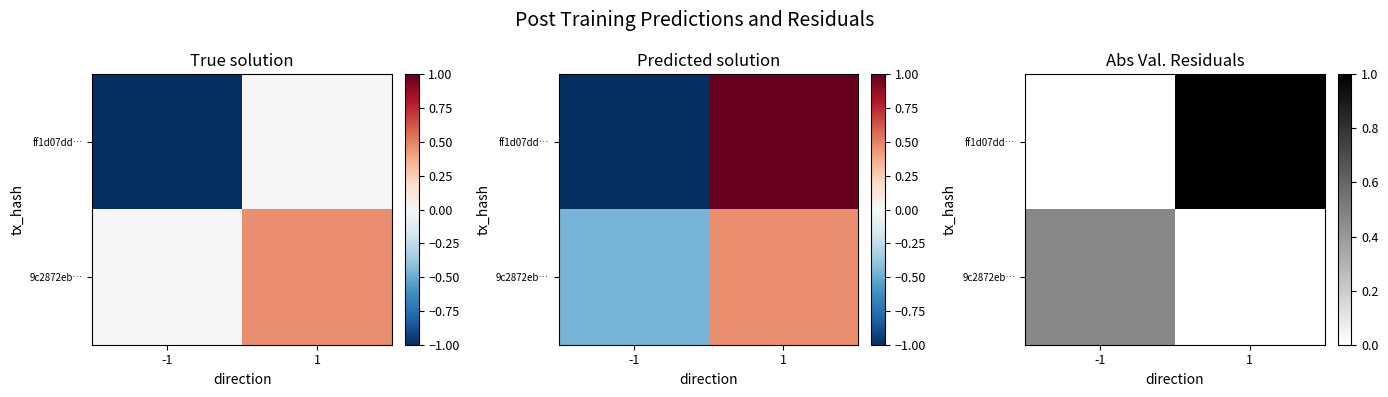

Which series changed the most between -1 and 1?

ff1d07dd…